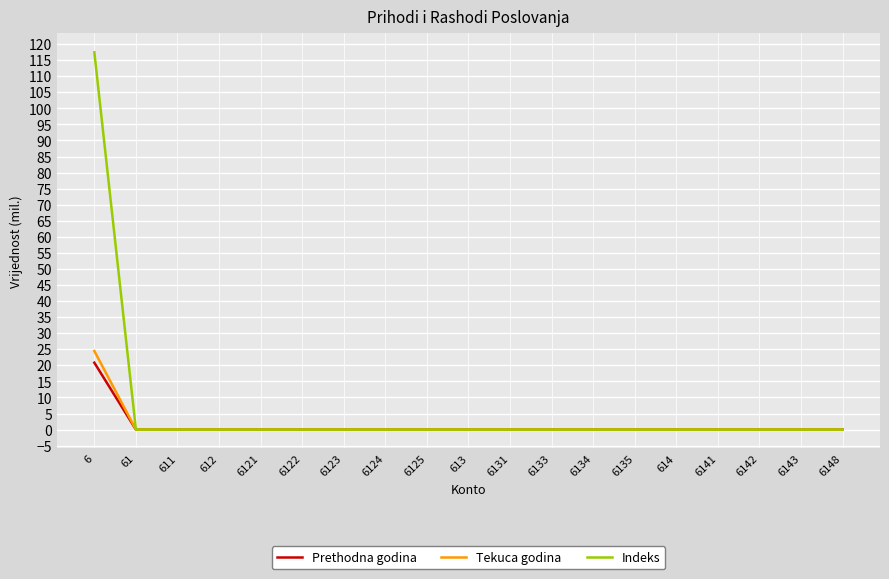

Which series has the widest spread of values?

Indeks